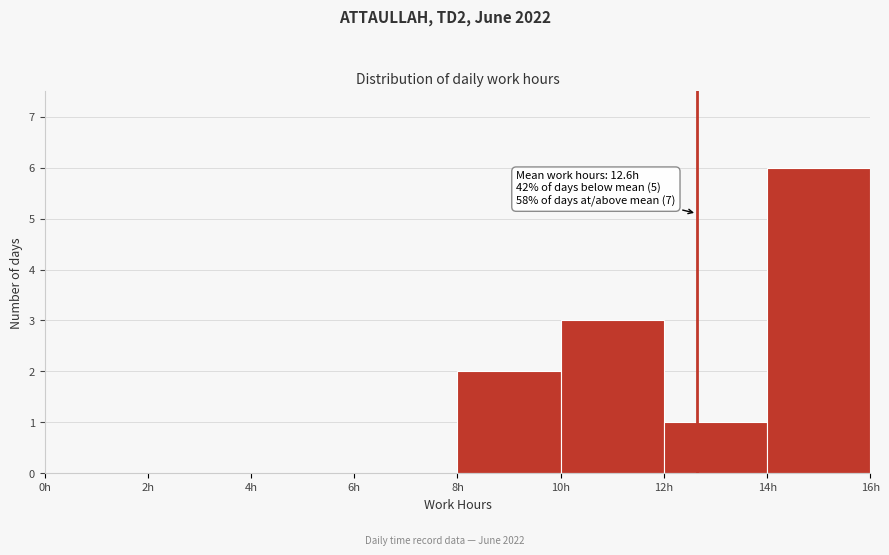

Over which range of the x-axis is the bar tallest?

14 to 16